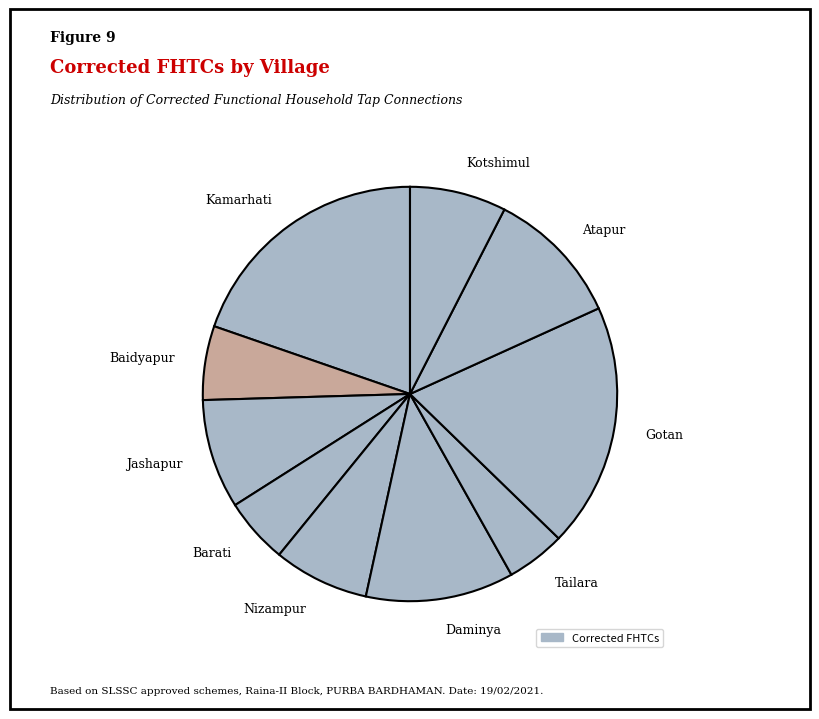

How many segments does this pie chart have?

10